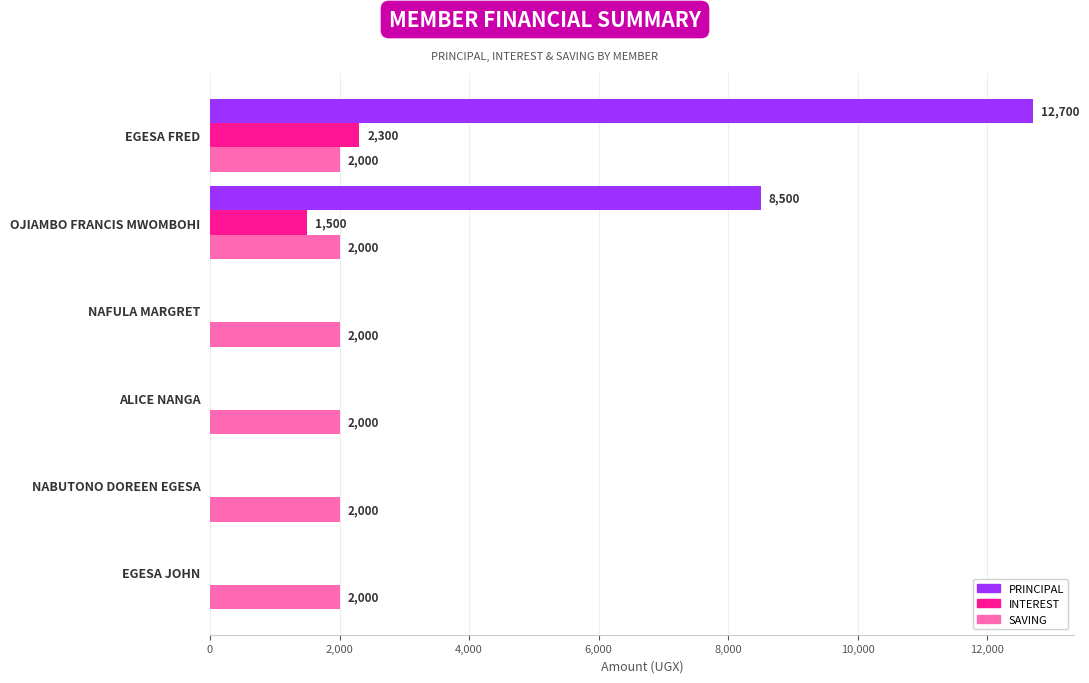

Which series has the largest total across all categories?

PRINCIPAL